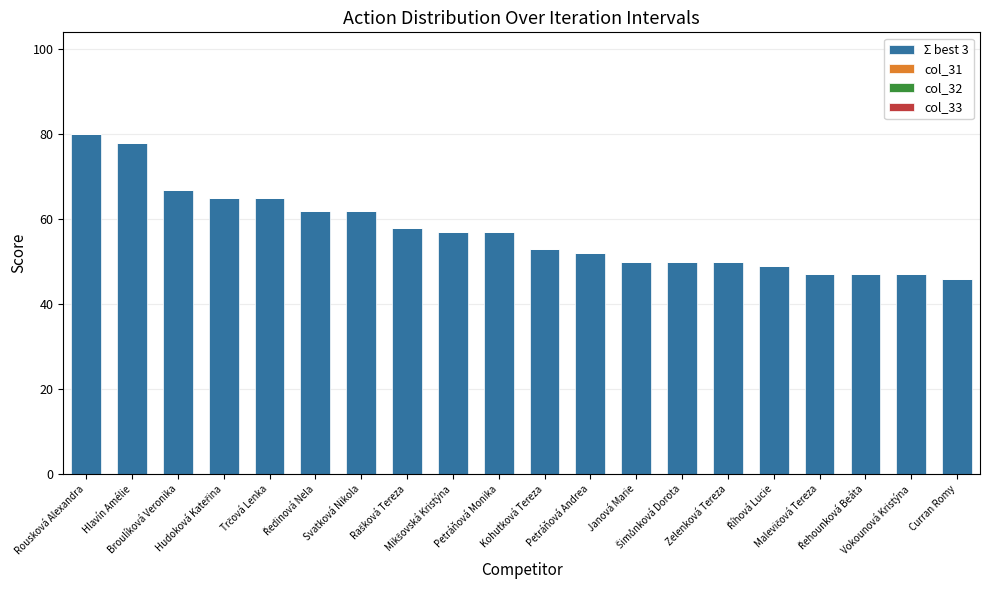

What is the average value?

57